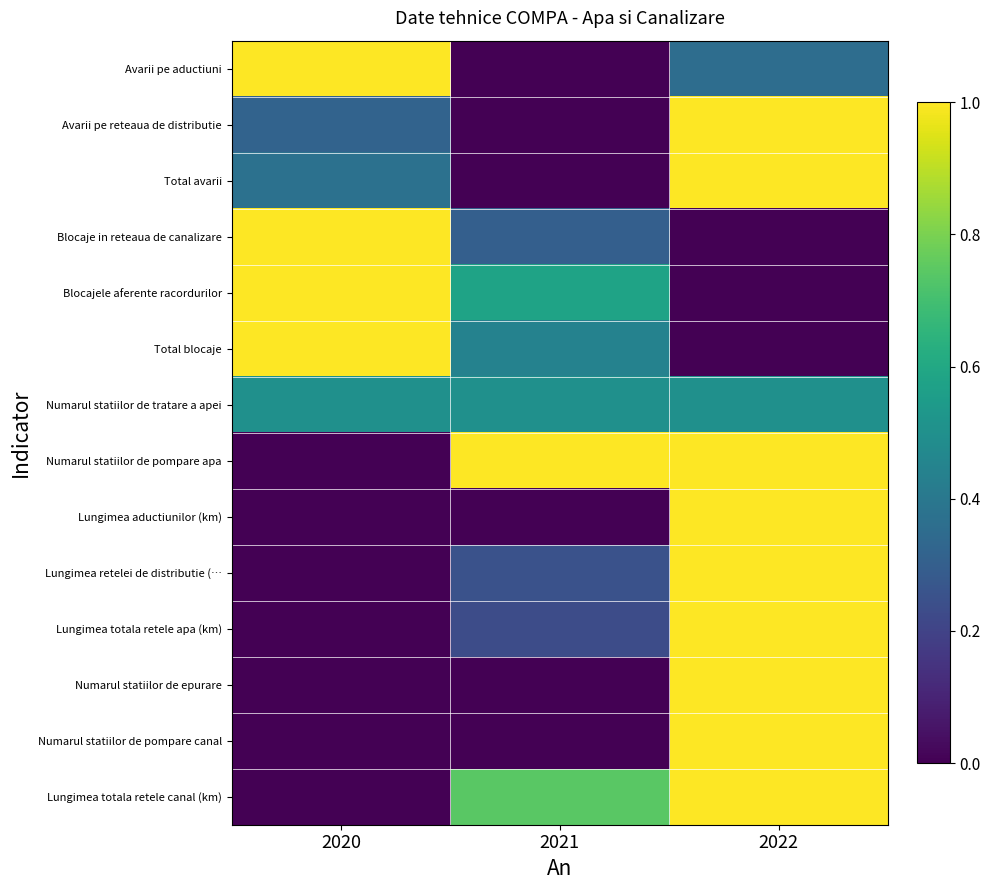

Reading right to left, list all the values displayed in this chart.

Avarii pe aductiuni: 2022=0.4	2021=0.0	2020=1.0
Avarii pe reteaua de distributie: 2022=1.0	2021=0.0	2020=0.3
Total avarii: 2022=1.0	2021=0.0	2020=0.4
Blocaje in reteaua de canalizare: 2022=0.0	2021=0.3	2020=1.0
Blocajele aferente racordurilor: 2022=0.0	2021=0.6	2020=1.0
Total blocaje: 2022=0.0	2021=0.4	2020=1.0
Numarul statiilor de tratare a apei: 2022=0.5	2021=0.5	2020=0.5
Numarul statiilor de pompare apa: 2022=1.0	2021=1.0	2020=0.0
Lungimea aductiunilor (km): 2022=1.0	2021=0.0	2020=0.0
Lungimea retelei de distributie (…: 2022=1.0	2021=0.3	2020=0.0
Lungimea totala retele apa (km): 2022=1.0	2021=0.2	2020=0.0
Numarul statiilor de epurare: 2022=1.0	2021=0.0	2020=0.0
Numarul statiilor de pompare canal: 2022=1.0	2021=0.0	2020=0.0
Lungimea totala retele canal (km): 2022=1.0	2021=0.7	2020=0.0